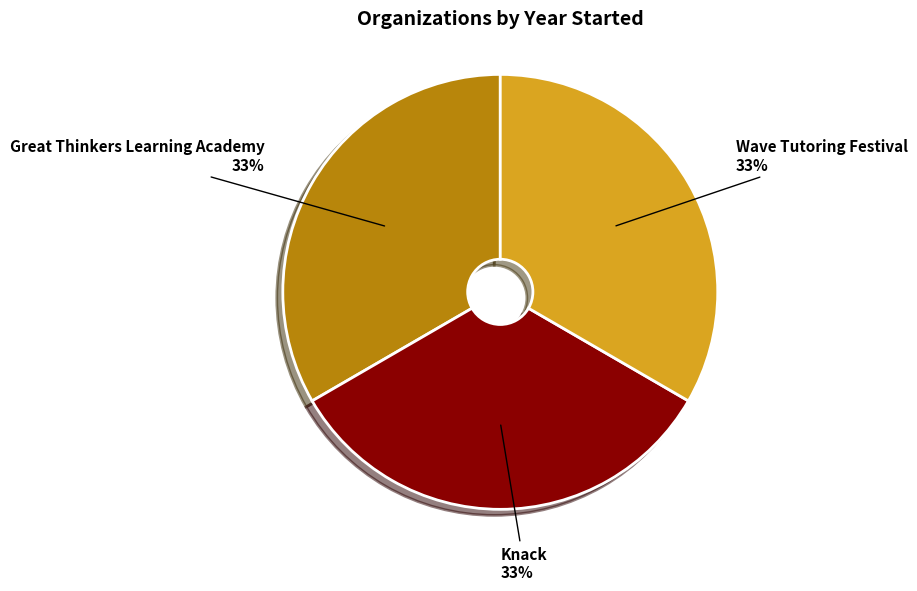

Does any single category account for the majority?

No